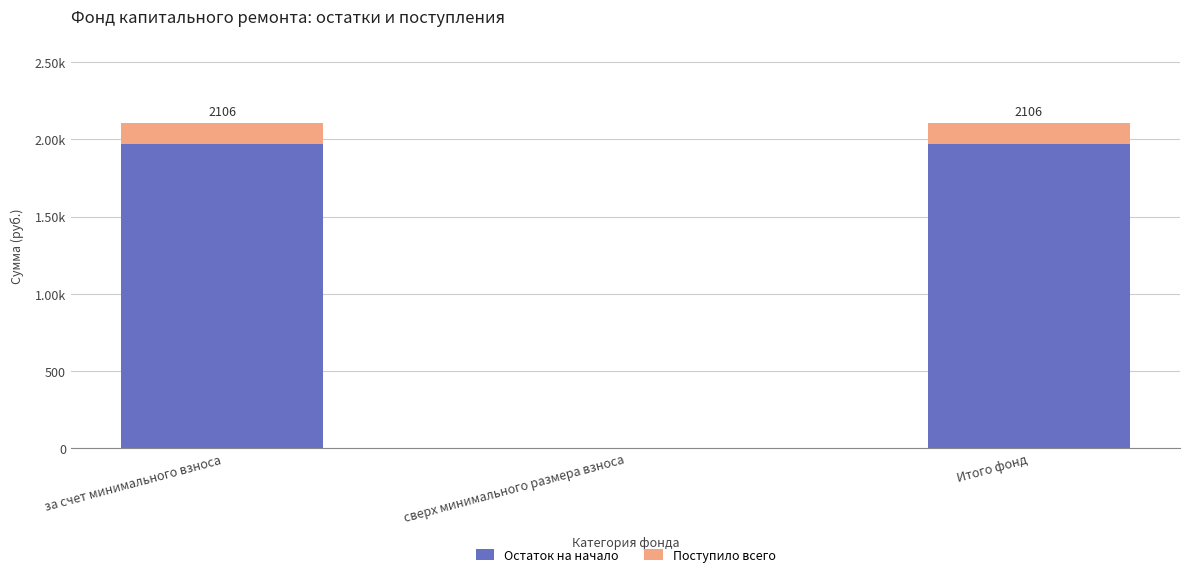

What are all the series names shown in the legend?

Остаток на начало, Поступило всего